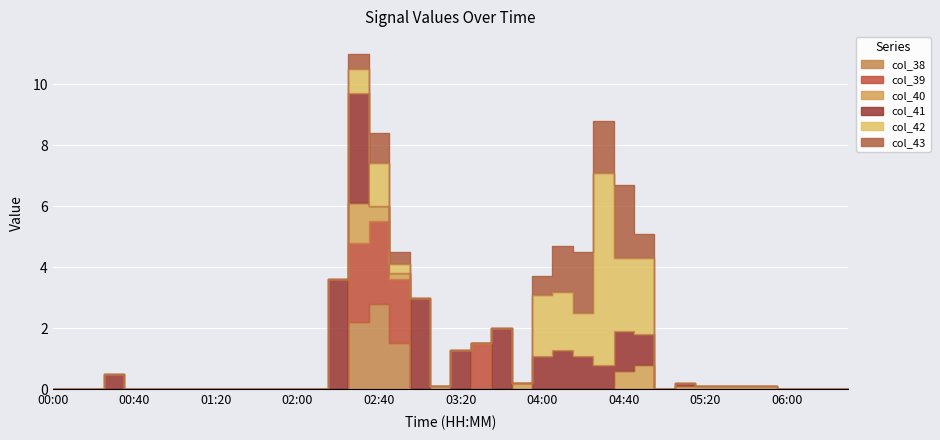

After their last crossing, which series has the higher values: col_40 or col_42?

col_42